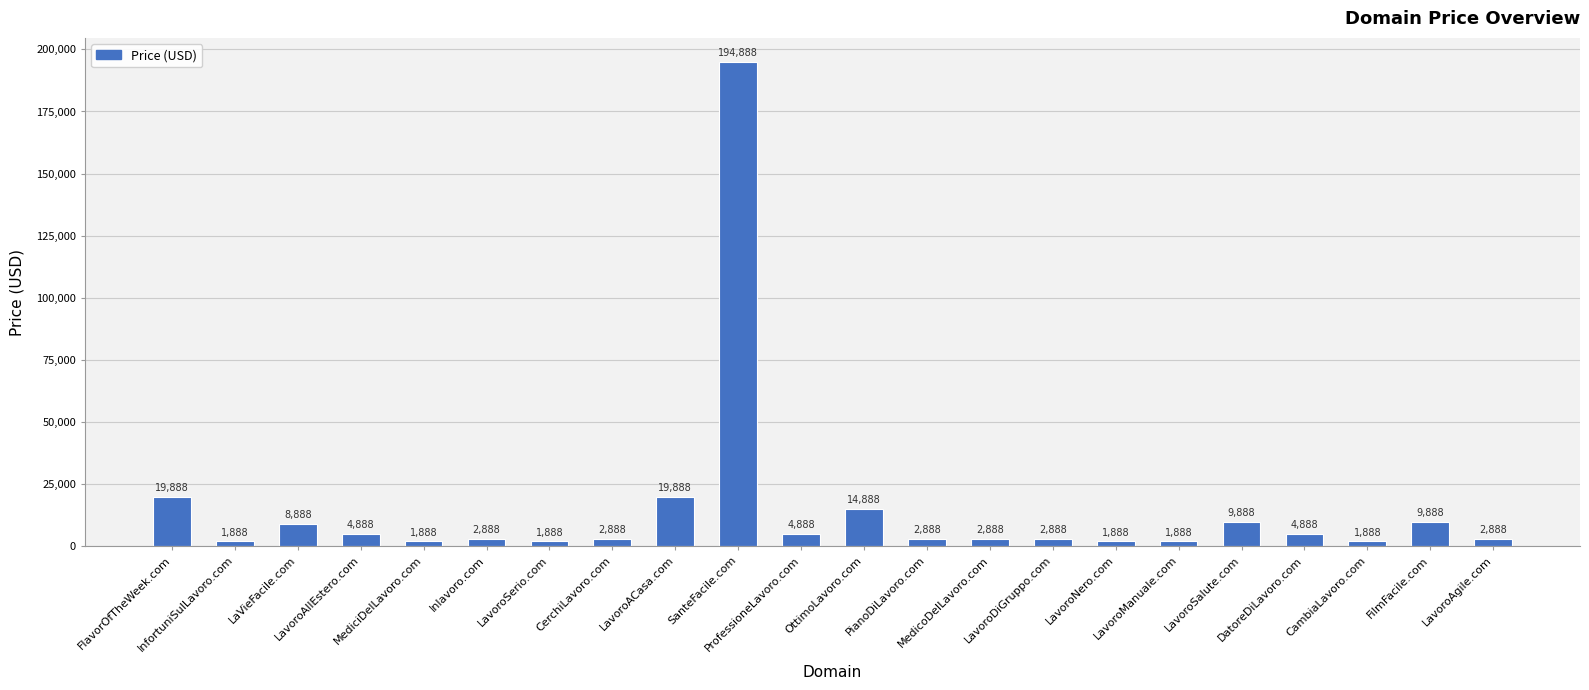

Where does the data first go above 2888?

FlavorOfTheWeek.com